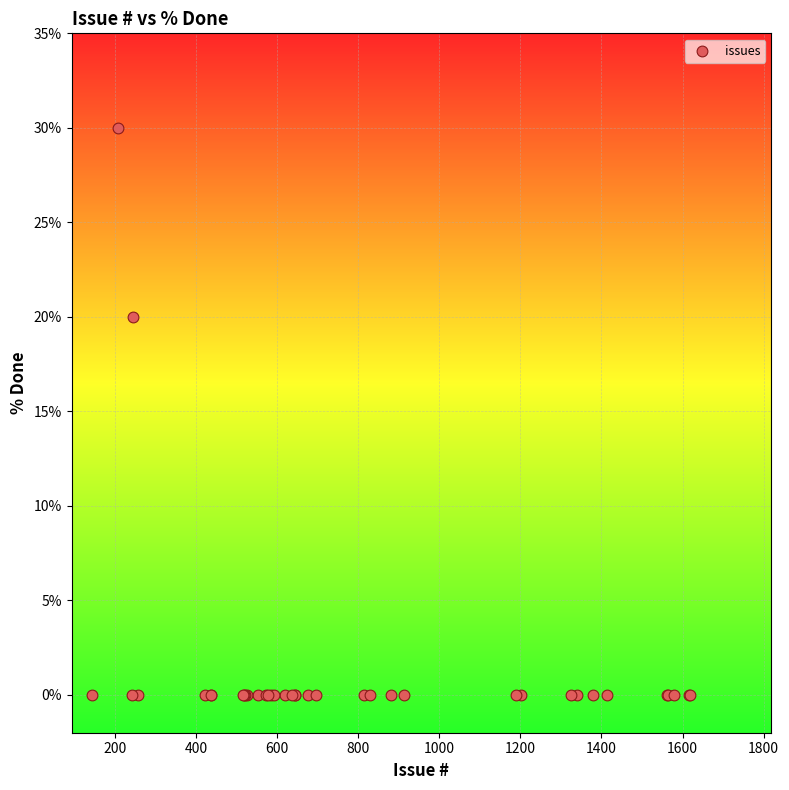

What Y value in the scatter plot is closest to 15?

20